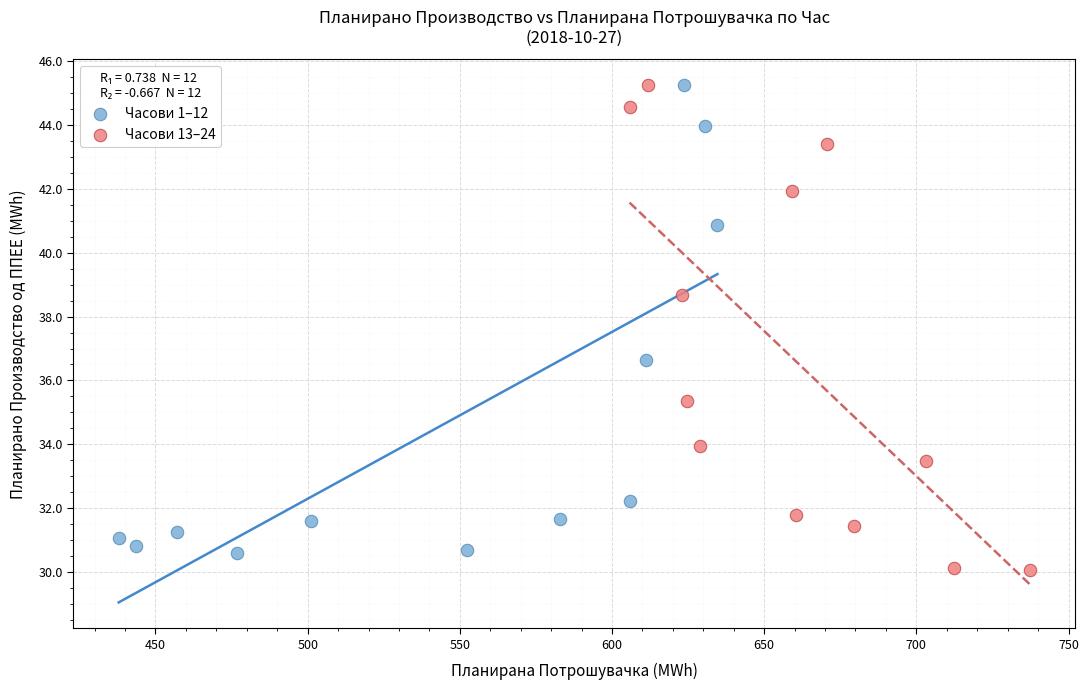

Which series has the largest Y range (max minus min)?

Часови 13–24